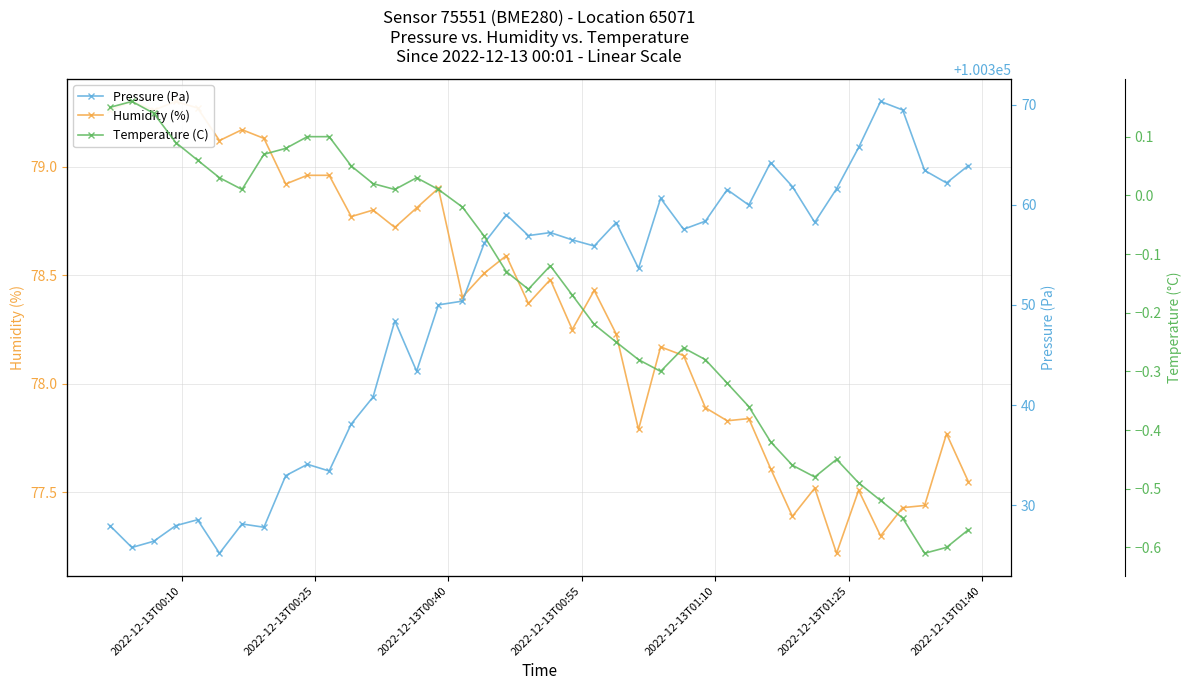

What is the sum of all Temperature (C) values?

-7.0